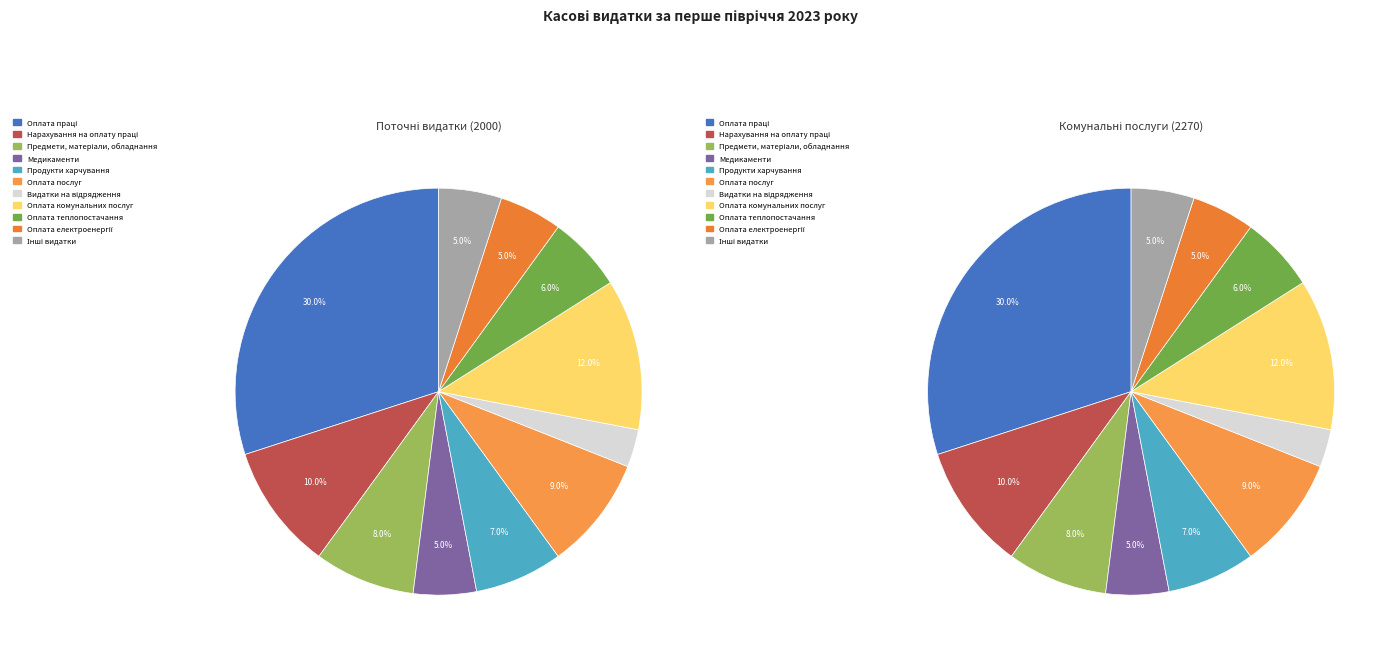

To the nearest percent, what percentage of the pie is Оплата послуг?

9%